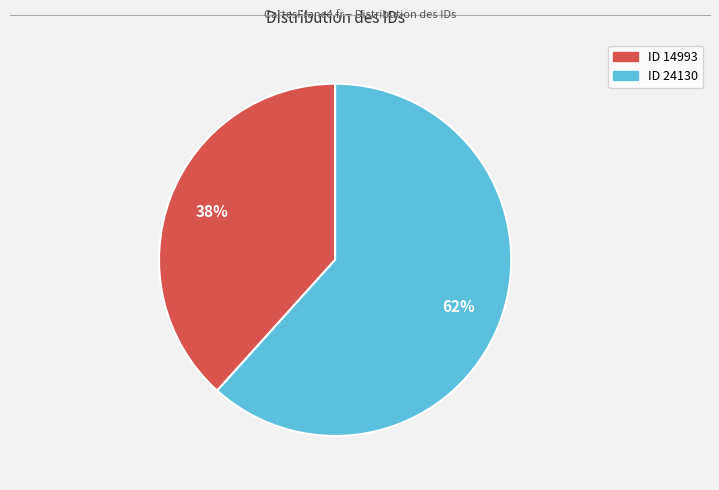

Does any single category account for the majority?

Yes